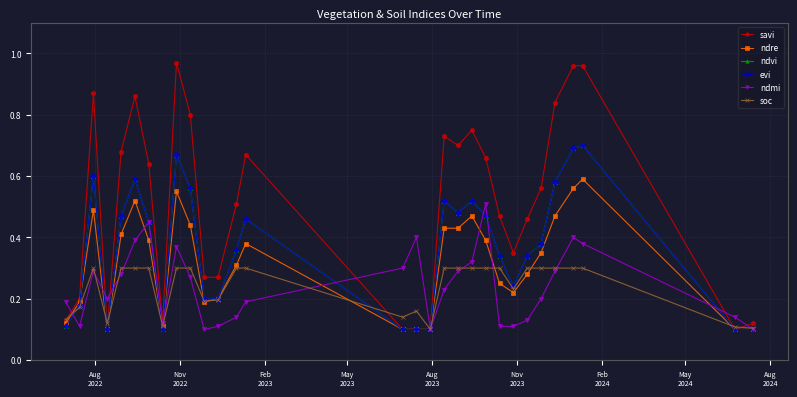

What is the sum of all ndre values?

9.3